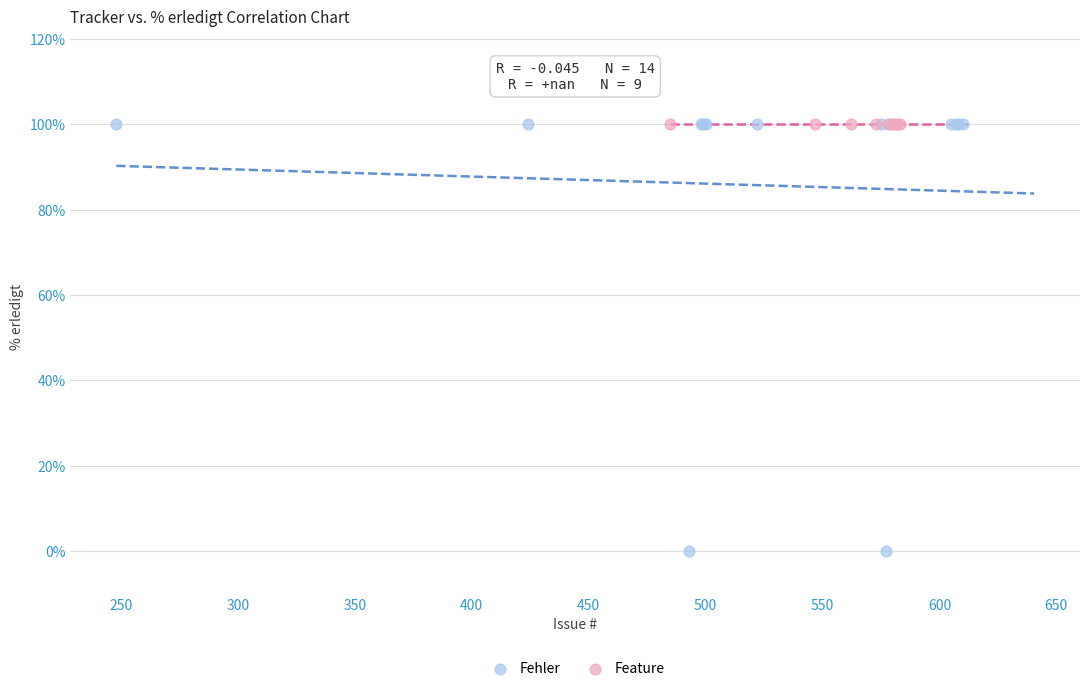

Which series reaches the minimum Y coordinate?

Fehler